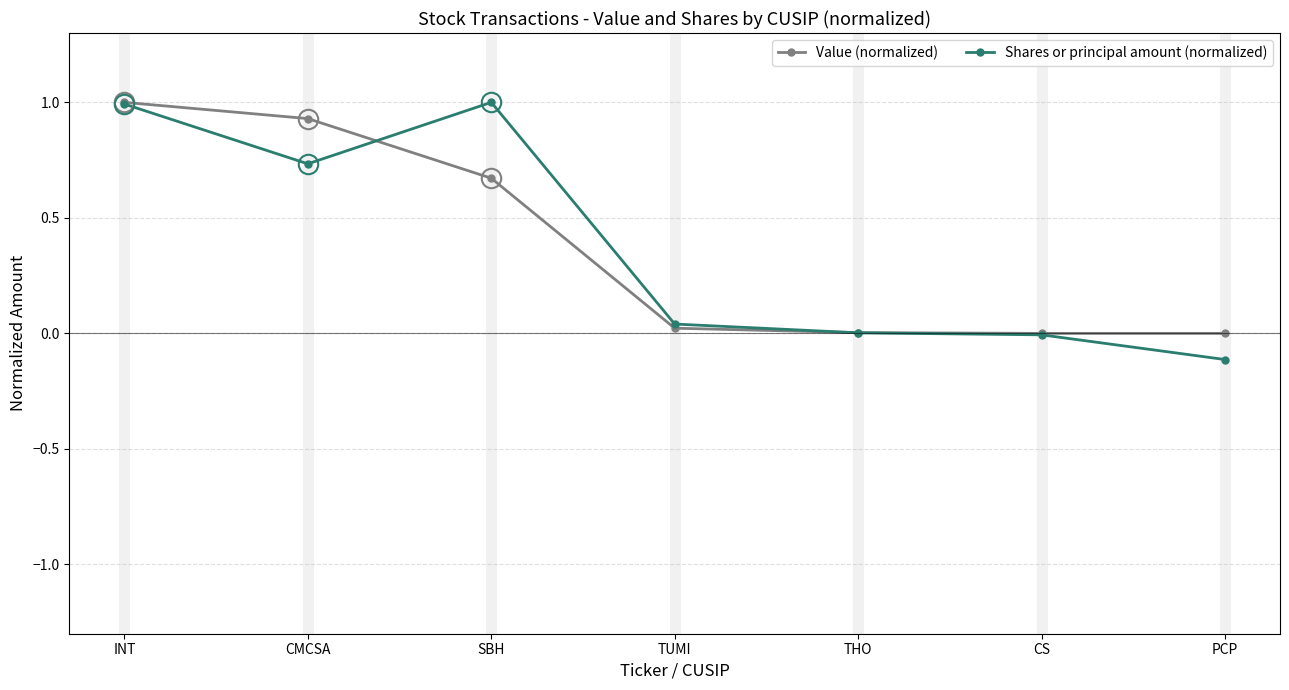

The value of Shares or principal amount (normalized) at PCP is -0.1. True or false?

True